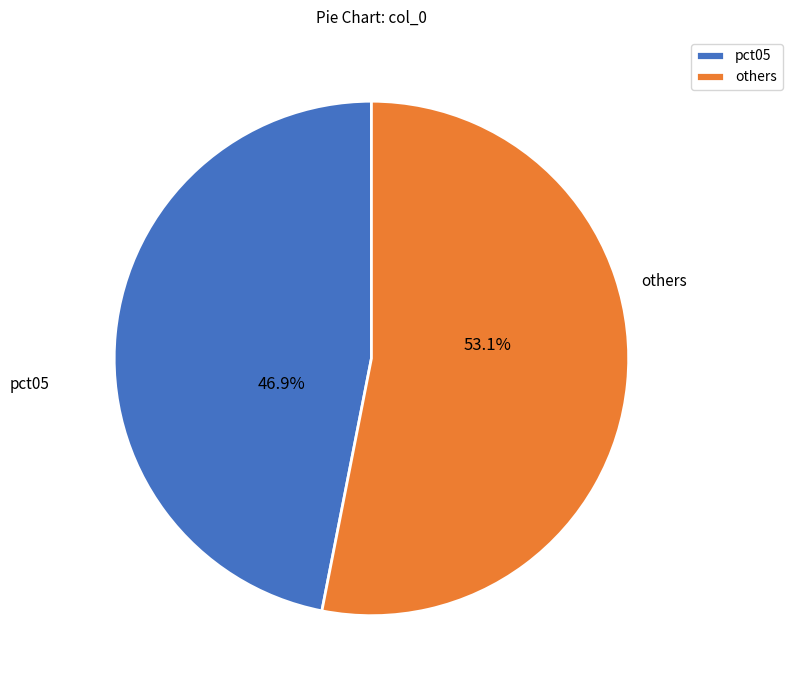

Approximately how many times larger is the value at pct05 compared to others?

0.9